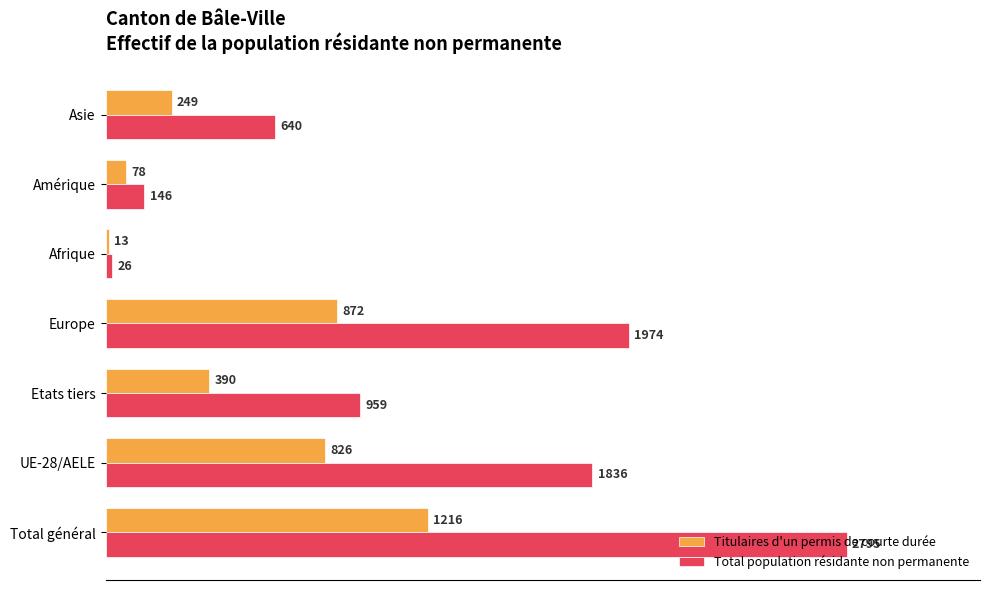

True or false: Titulaires d'un permis de courte durée has a value of 872 at Europe.

True